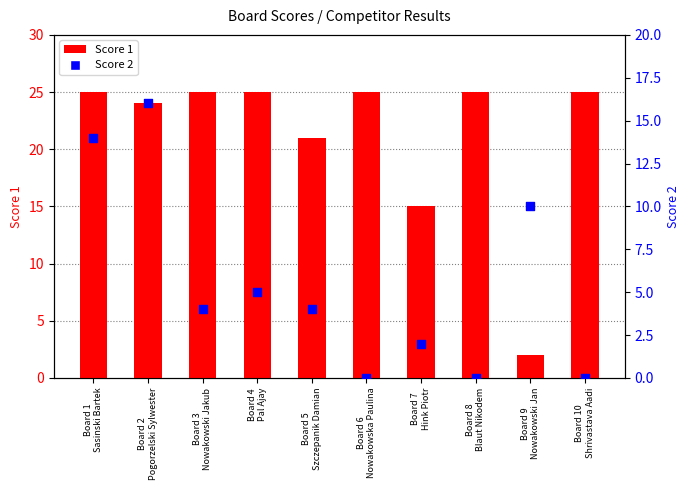

At how many categories does at least one series exceed 8?

10